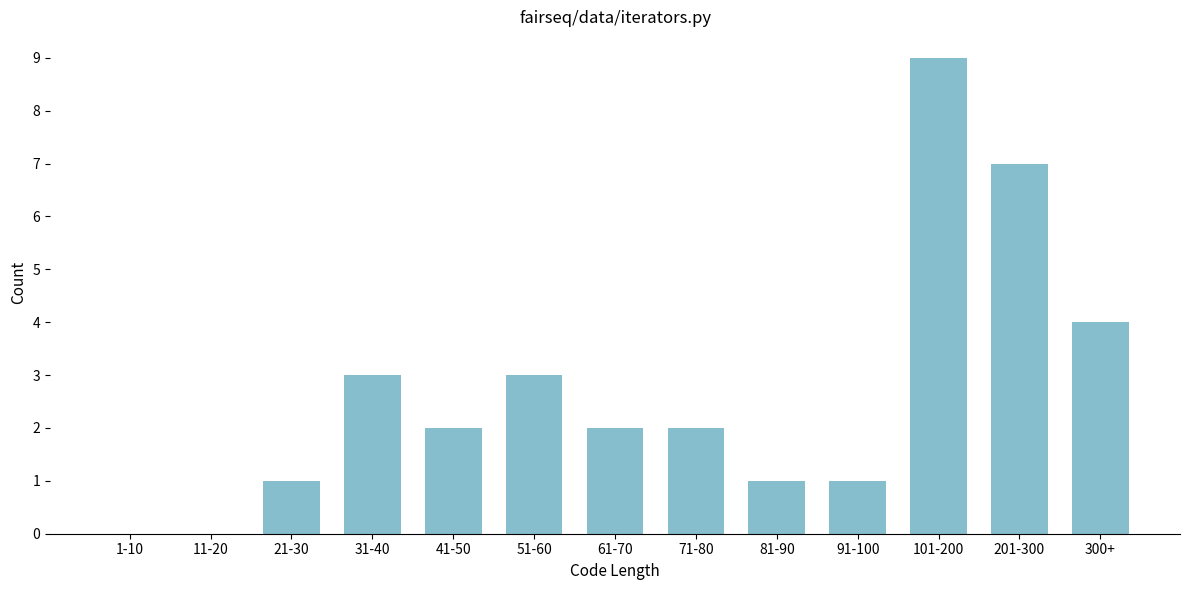

Reading left to right, transcribe all the data shown in this chart.

1-10=0	11-20=0	21-30=1	31-40=3	41-50=2	51-60=3	61-70=2	71-80=2	81-90=1	91-100=1	101-200=9	201-300=7	300+=4